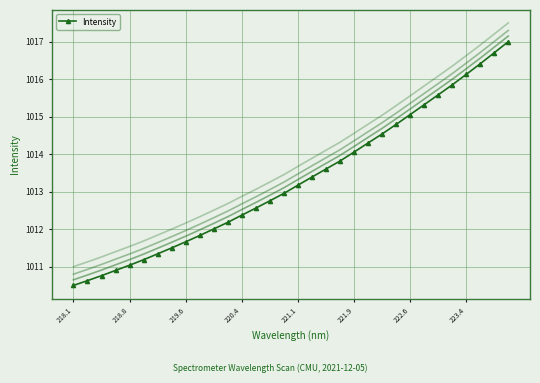

What is the value of the 23rd point from the left?

1014.5